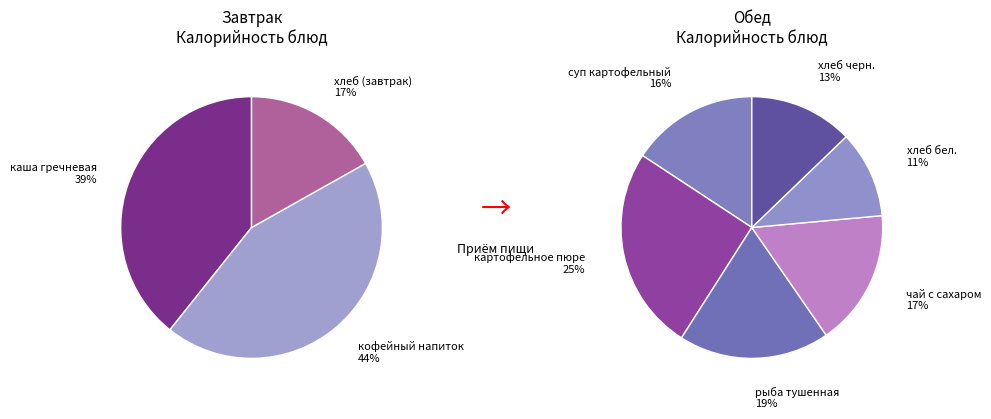

How many slices are in this pie chart?

9